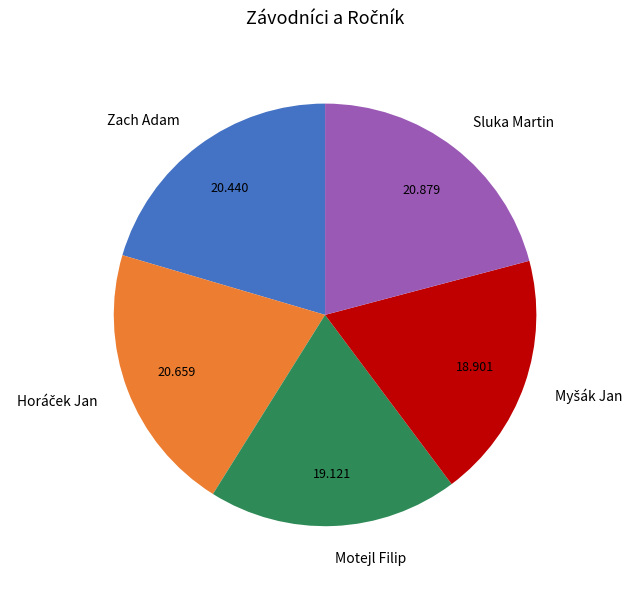

Is there a majority slice in this chart?

No